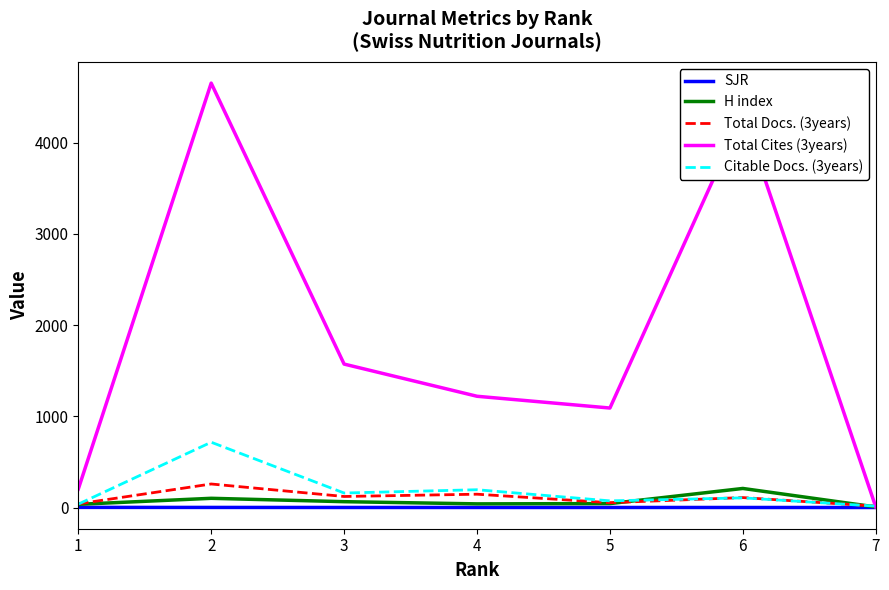

What is the difference between the SJR values at 3 and 2?

0.4